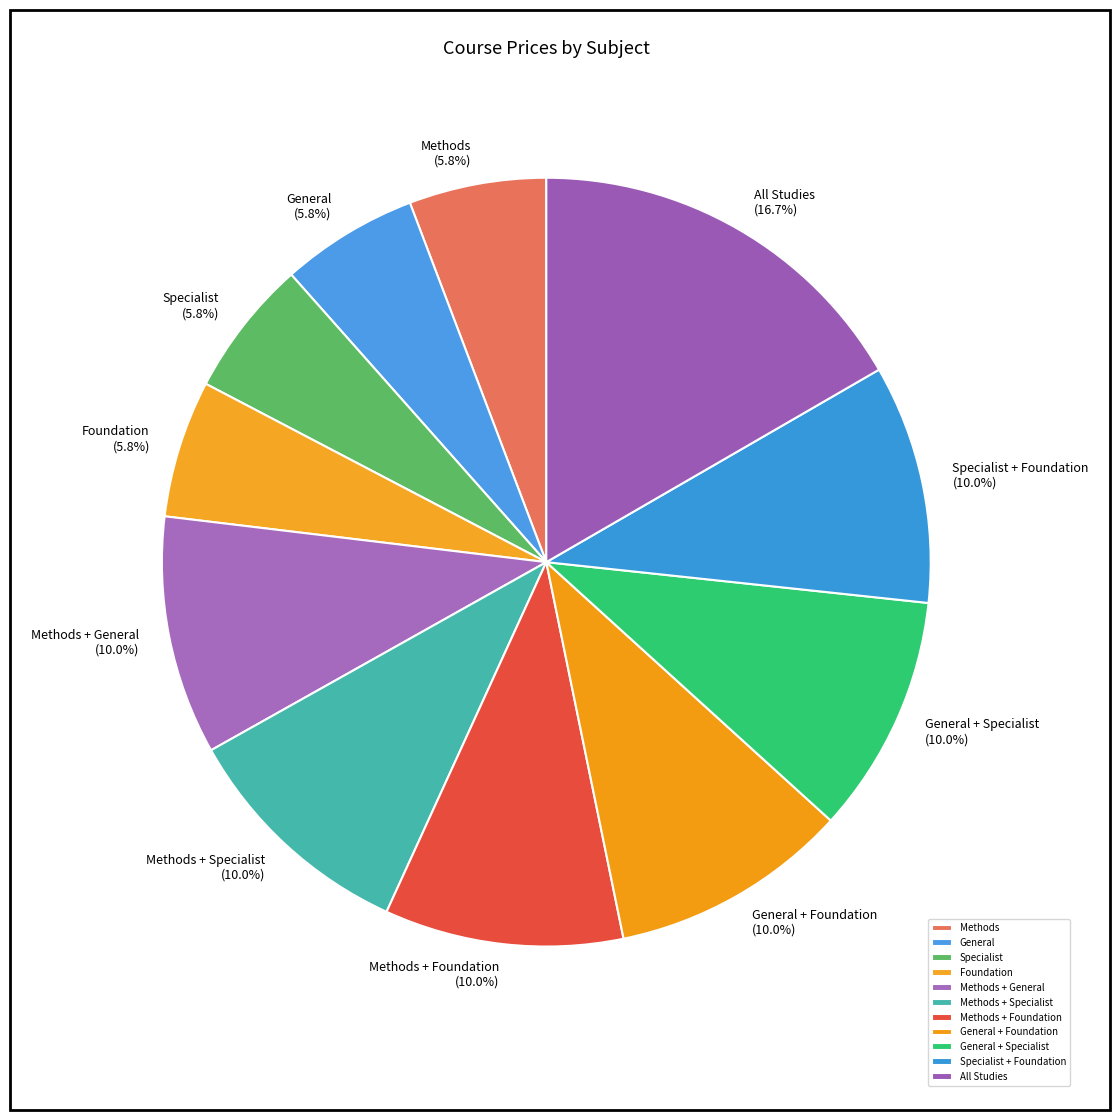

Which slice is the largest?

All Studies